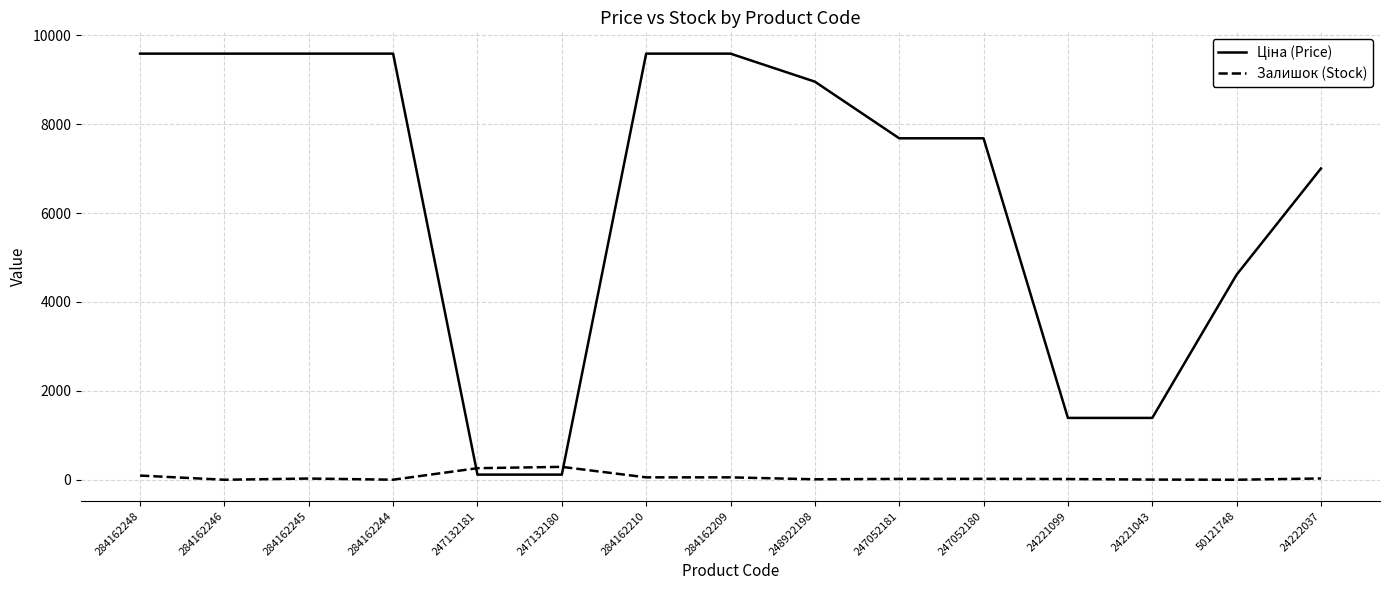

The Залишок (Stock) series shows 21.0 at 247052180. True or false?

True